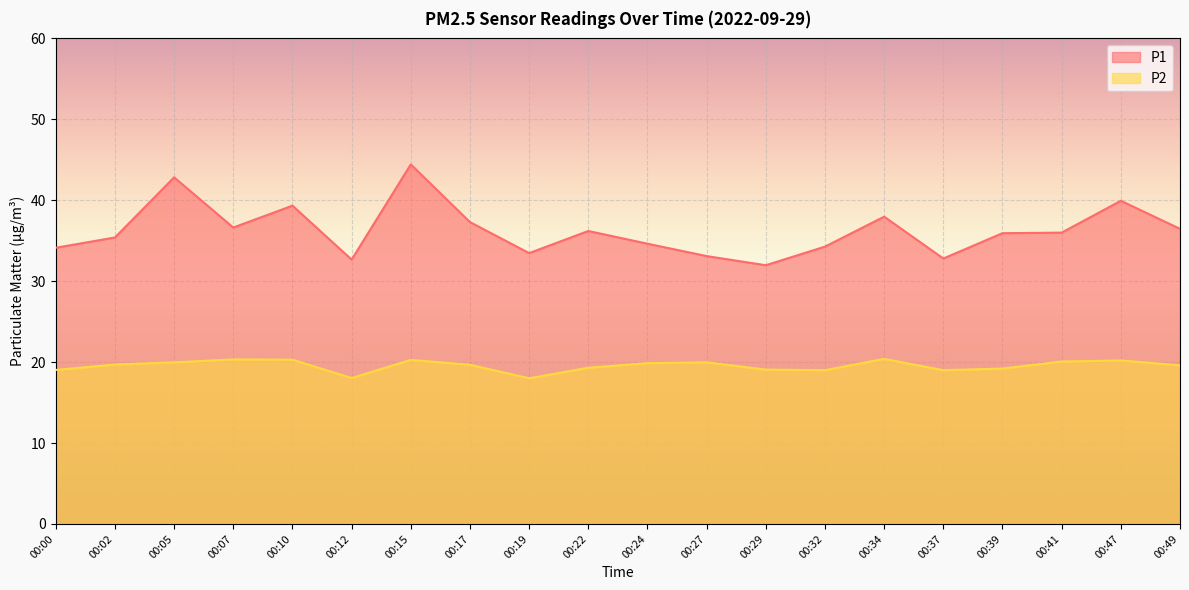

In P1, how many points are higher than both neighbors (excluding endpoints)?

6